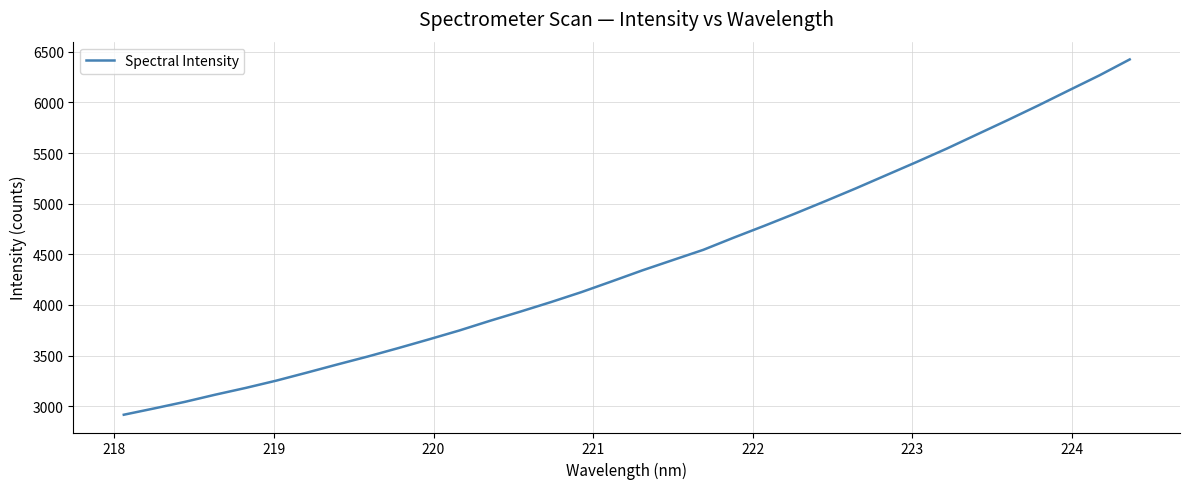

What is the smallest value displayed?

2915.9